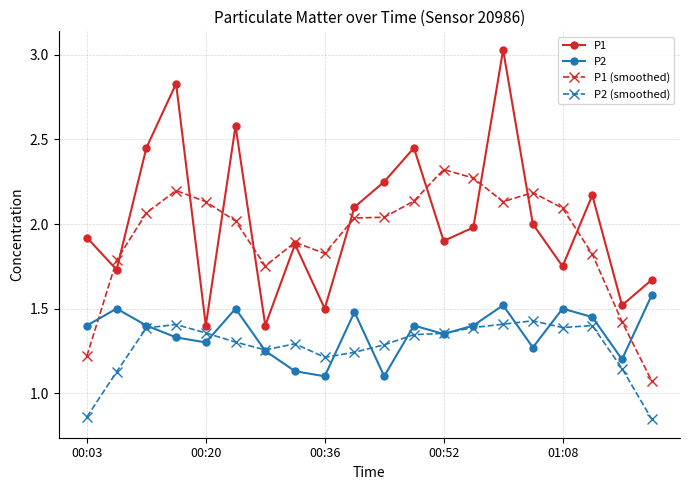

Which series has the largest total across all categories?

P1